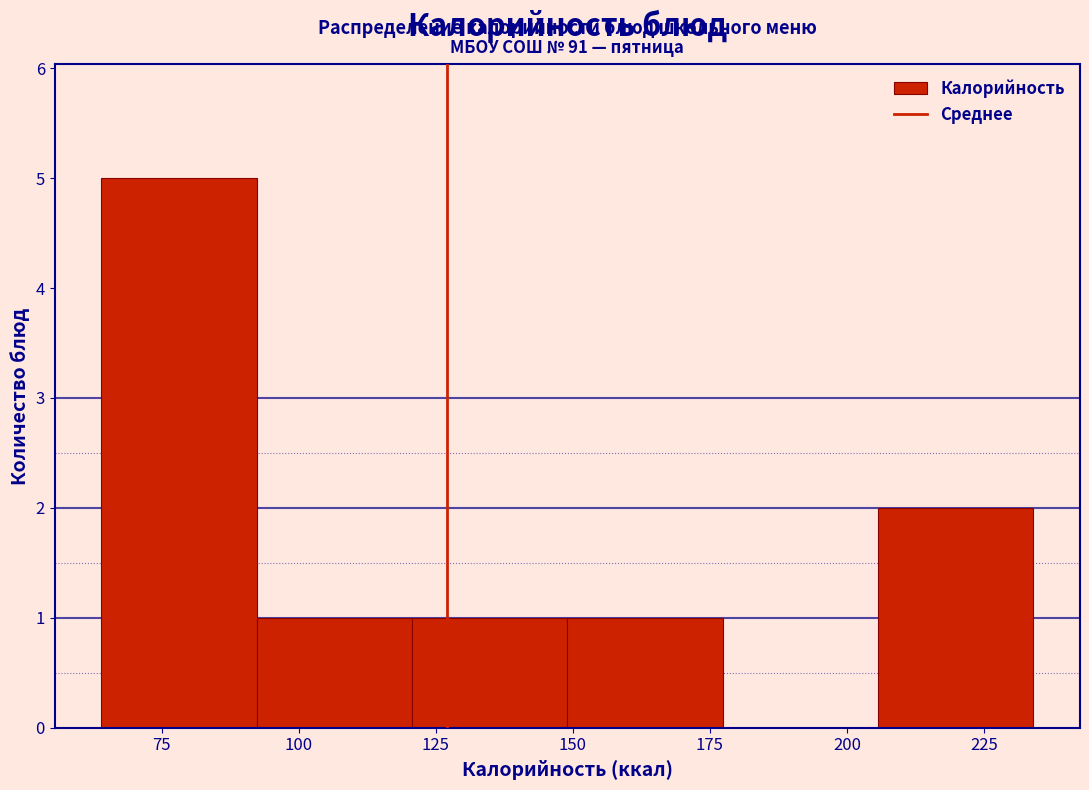

Over which range of the x-axis is the bar tallest?

65 to 90